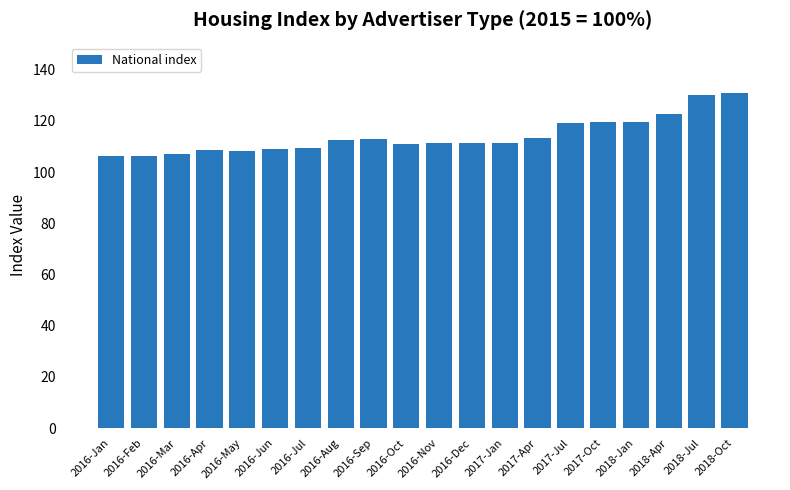

What is the smallest value displayed?

106.3